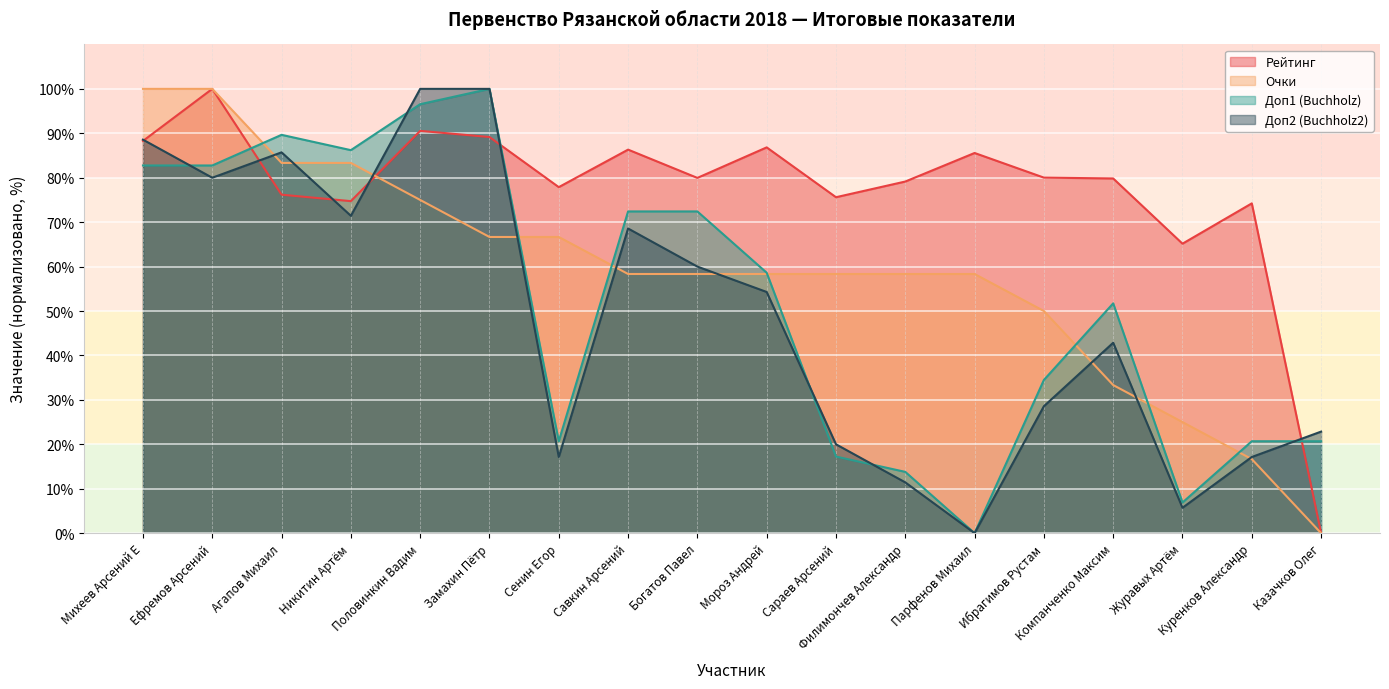

Between Ефремов Арсений and Компанченко Максим, which series saw the biggest shift?

Очки